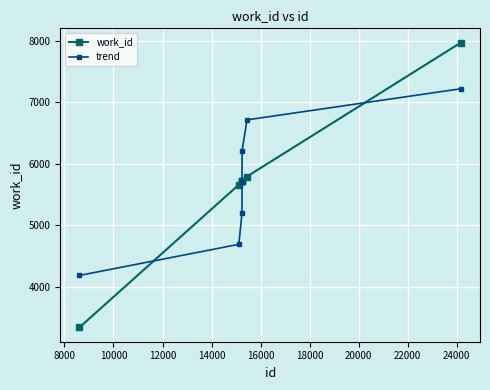

What is the average value of the work_id series?

5700.1